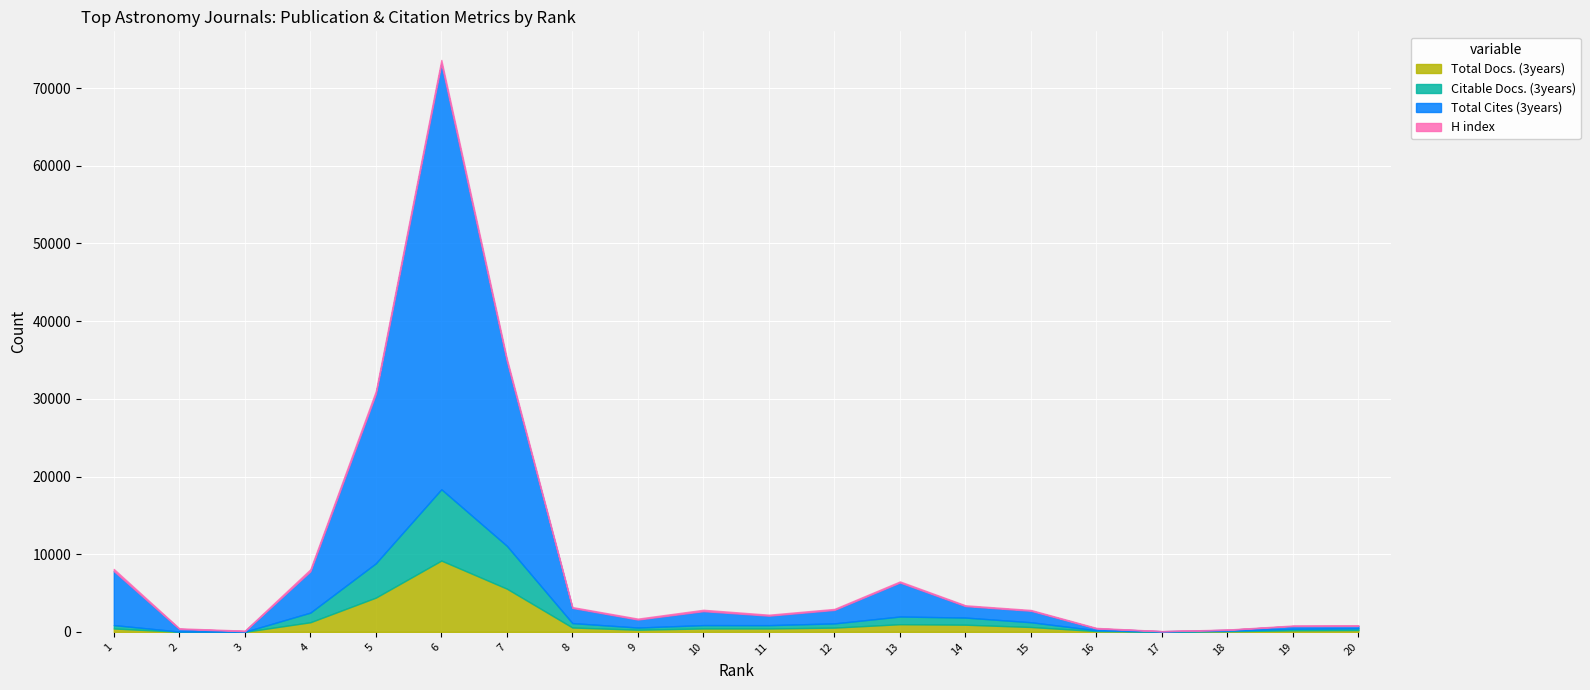

How many lines are shown in the chart?

4